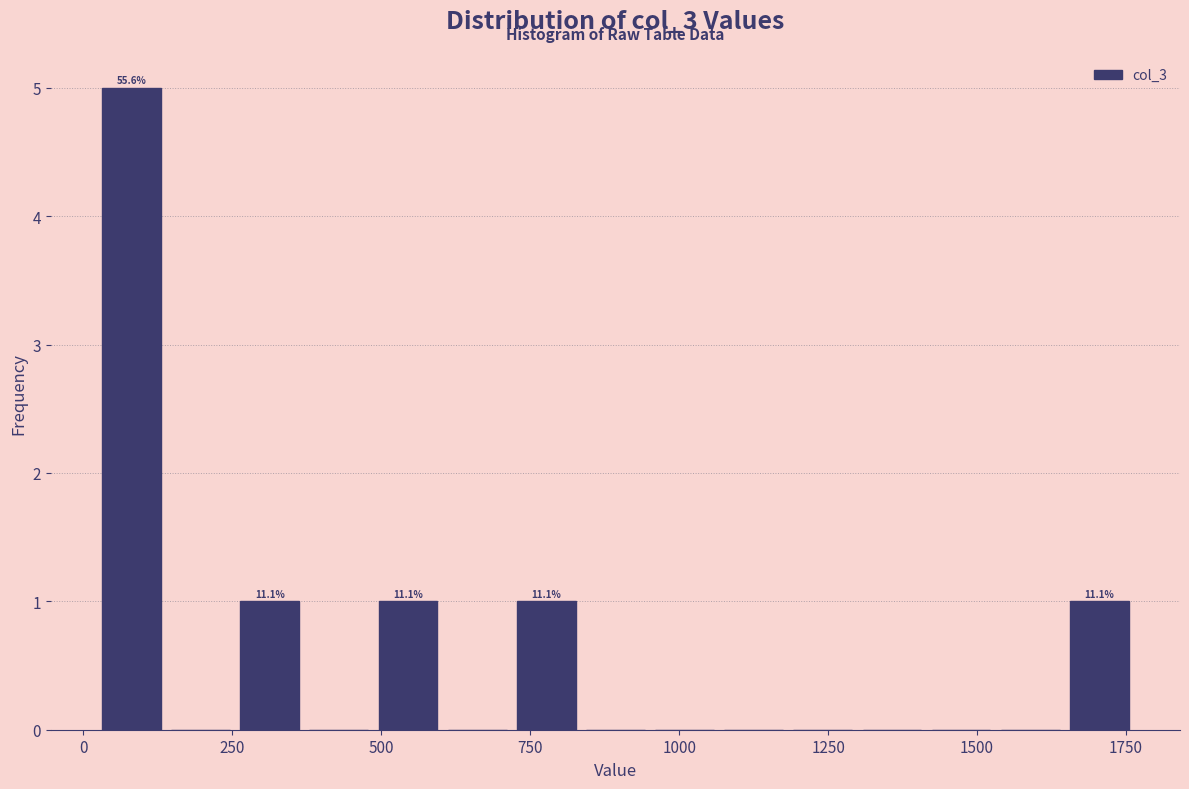

Read against the x-axis, roughly where is the centre of the tallest bar?

100